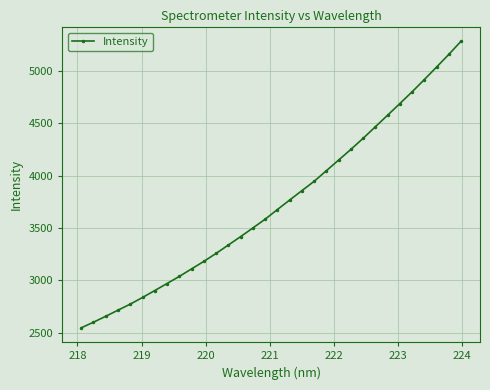

What is the value of the 10th point from the left?

3110.7